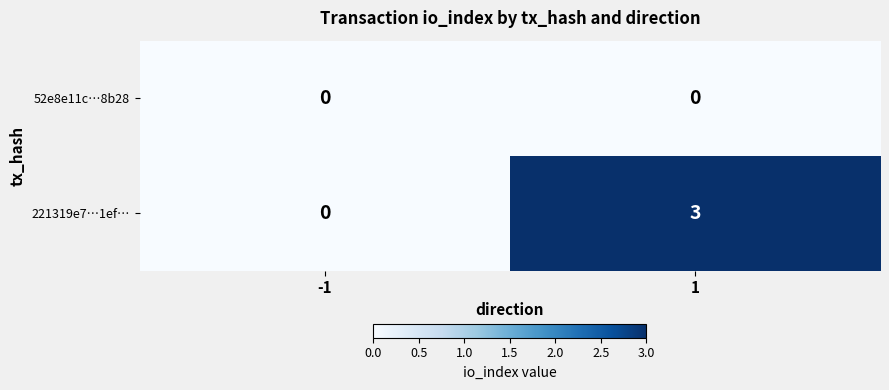

List the series in order of their peak value, highest first.

221319e7…1ef…, 52e8e11c…8b28